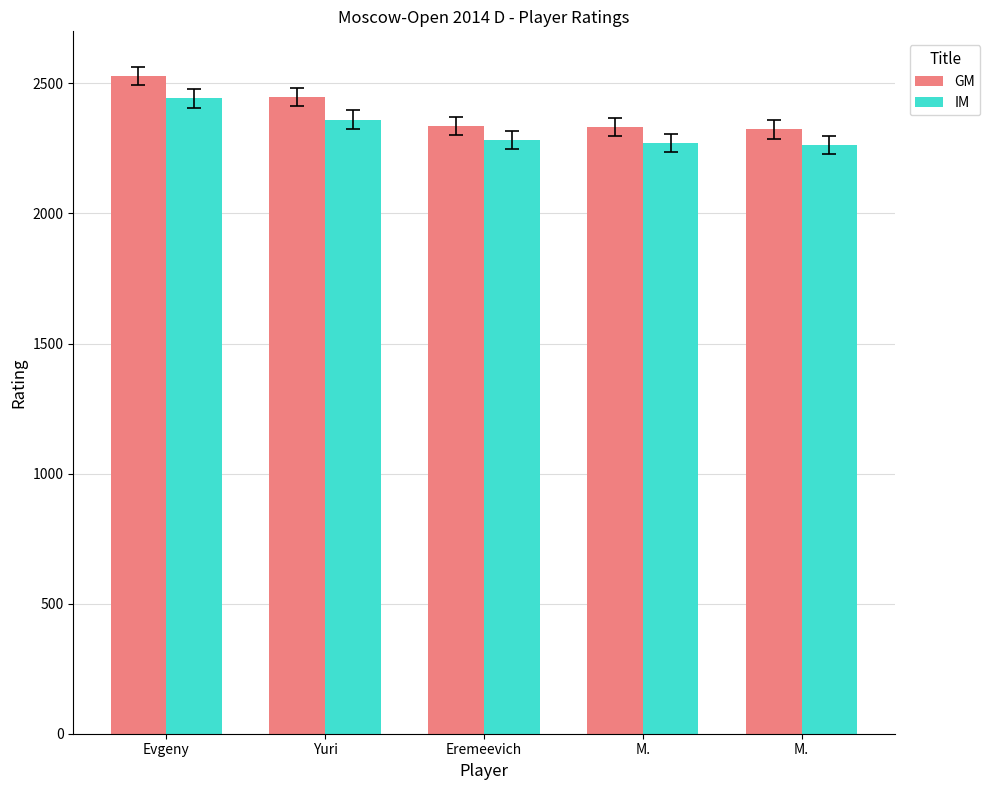

Count the number of categories in the chart.

5